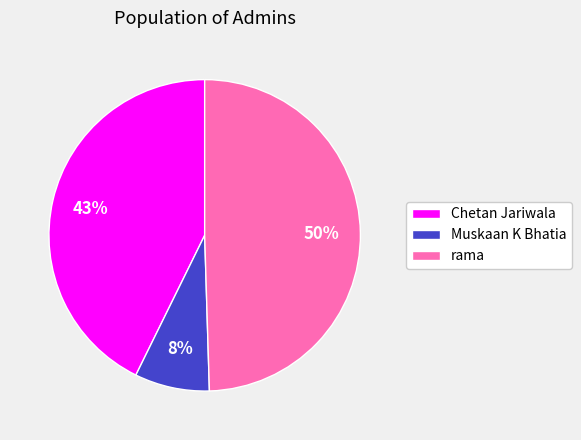

Combined, do Chetan Jariwala and rama account for over 50%?

Yes